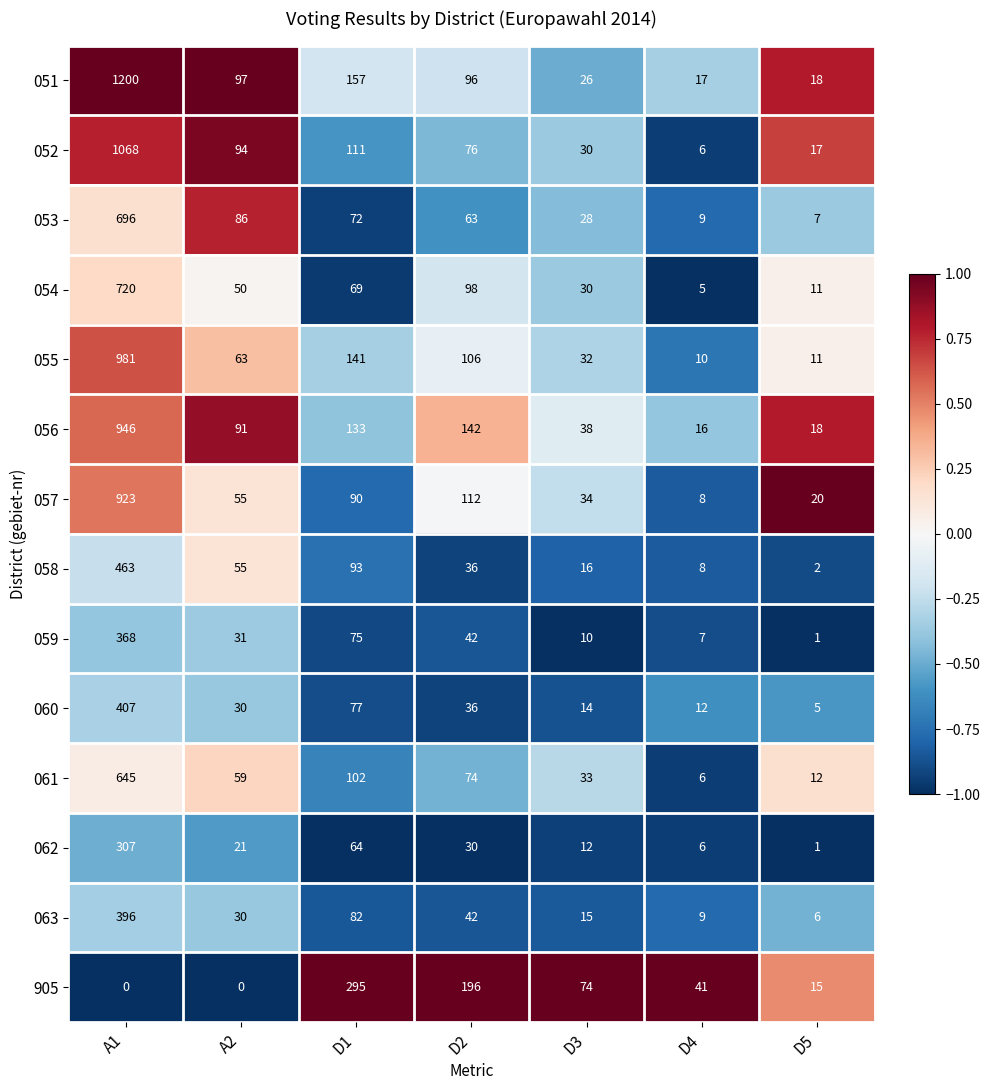

What is the sum of the 060 values at D3 and A2?

44